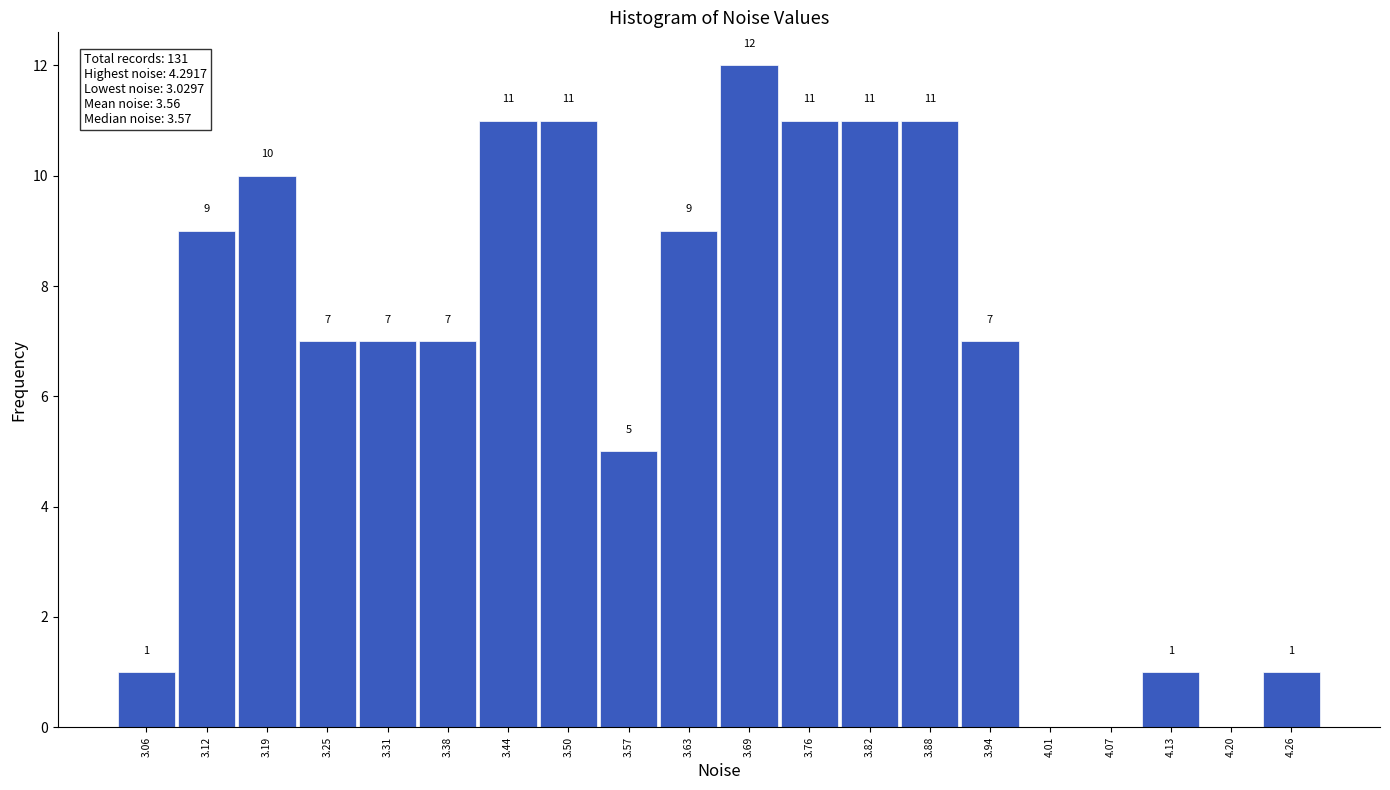

Over which range of the x-axis is the bar tallest?

3.66 to 3.72